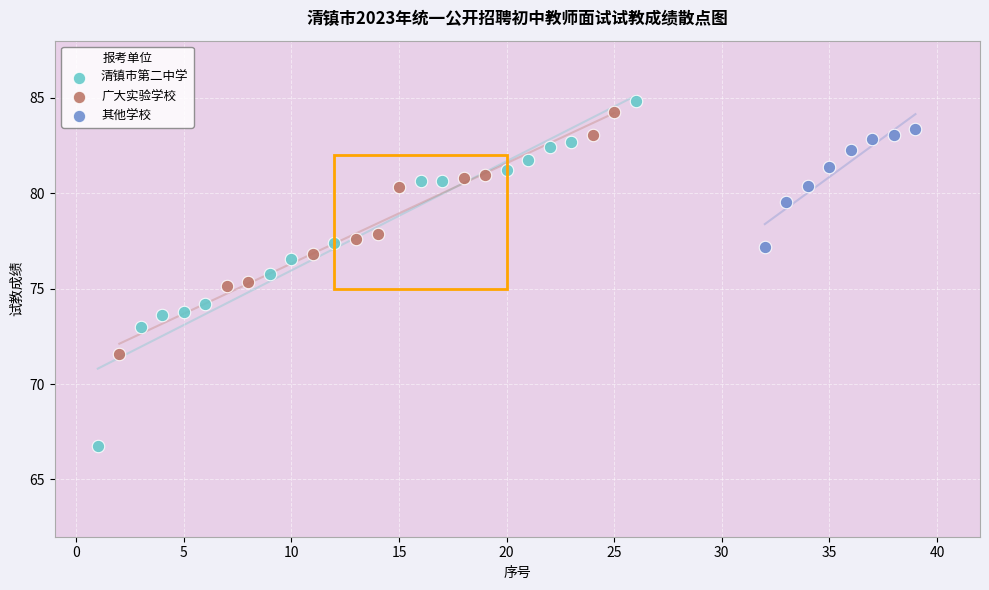

Which series reaches the minimum Y coordinate?

清镇市第二中学